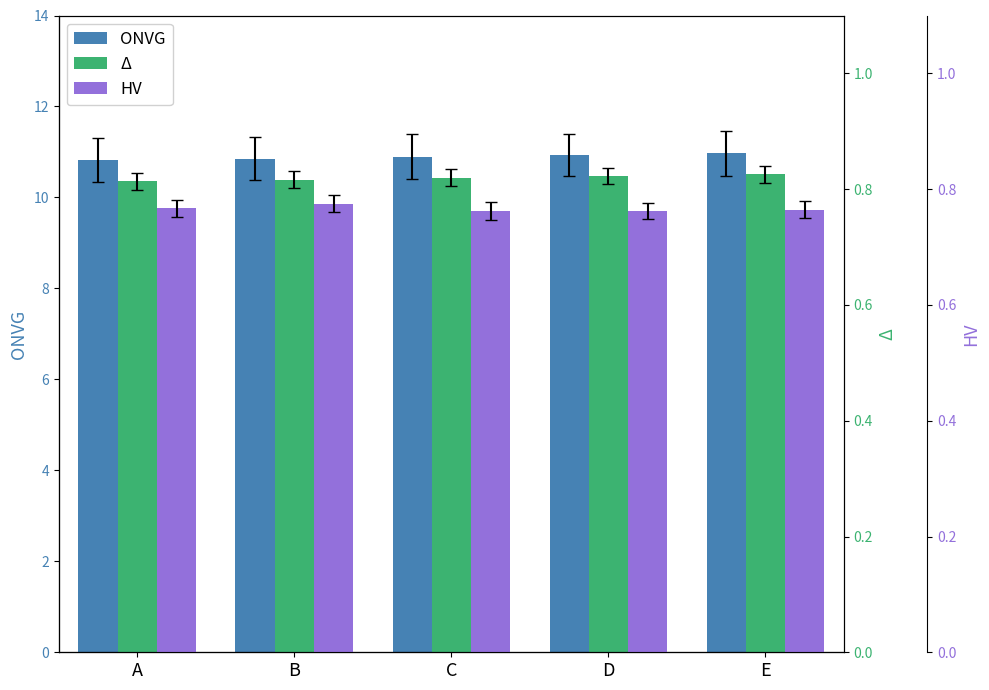

What is the value of the HV bar at the 4th from the left?

0.8